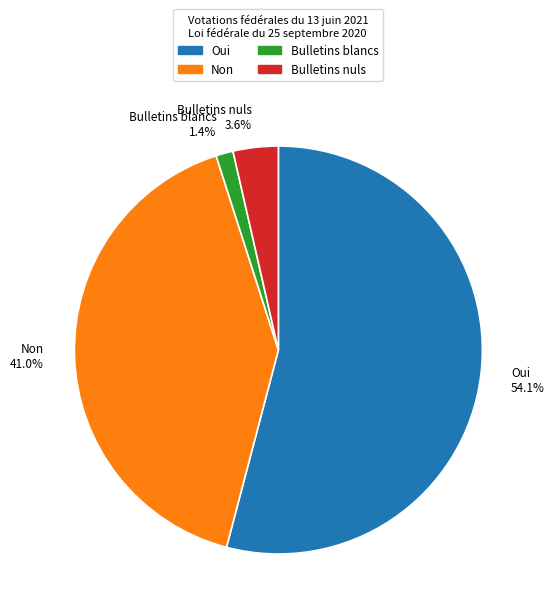

Which category accounts for the majority?

Oui